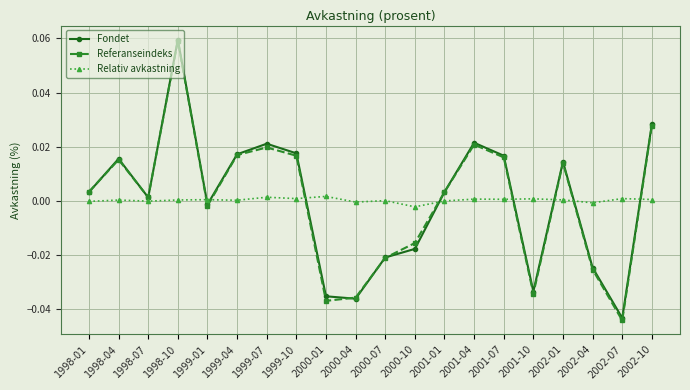

At which category does the chart reach its peak across all series?

1998-10